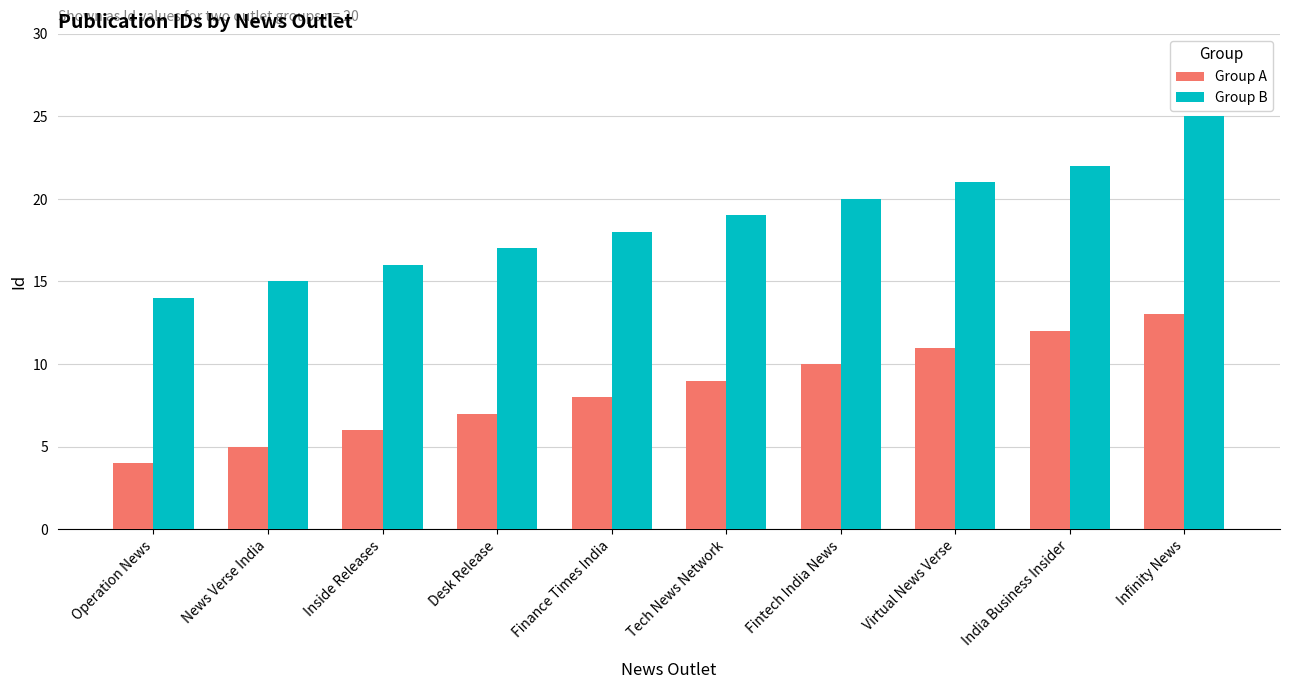

What value does the Group B series have at Infinity News, to the nearest 5?

25